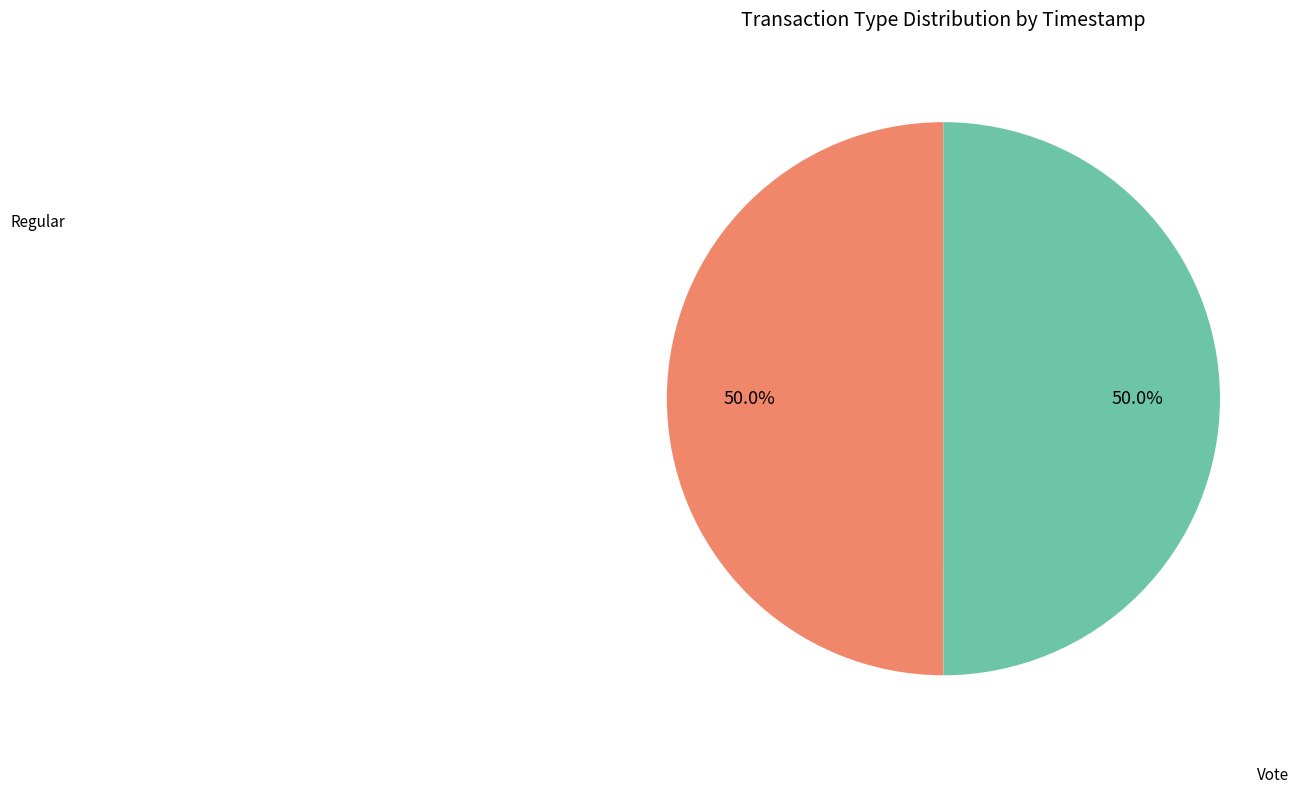

How many segments does this pie chart have?

2